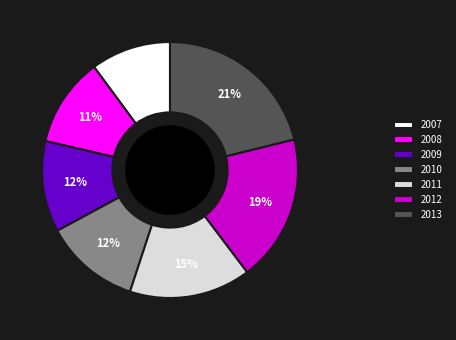

To the nearest percent, what portion does 2008 represent?

11%